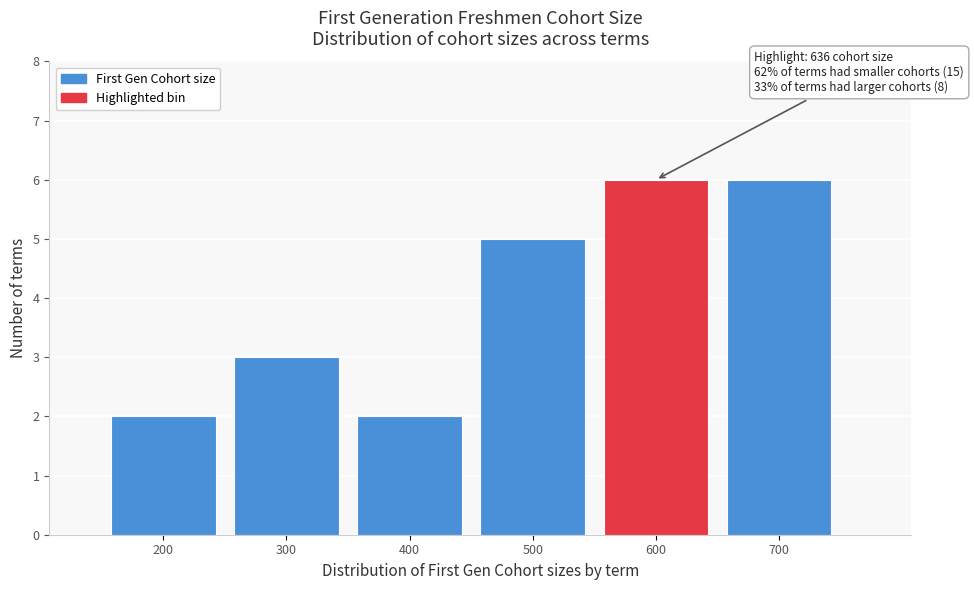

Reading left to right, transcribe all the data shown in this chart.

200=2	300=3	400=2	500=5	600=6	700=6